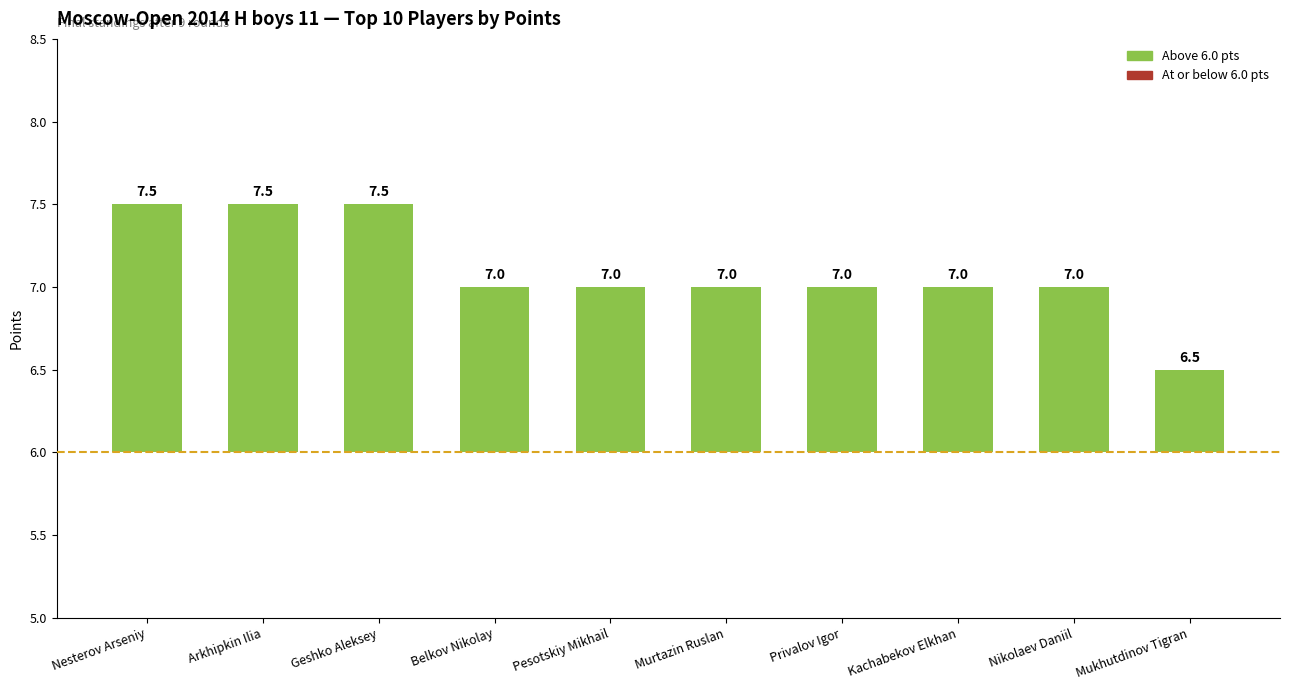

List the labels in order of value, smallest first.

Mukhutdinov Tigran, Belkov Nikolay, Pesotskiy Mikhail, Murtazin Ruslan, Privalov Igor, Kachabekov Elkhan, Nikolaev Daniil, Nesterov Arseniy, Arkhipkin Ilia, Geshko Aleksey